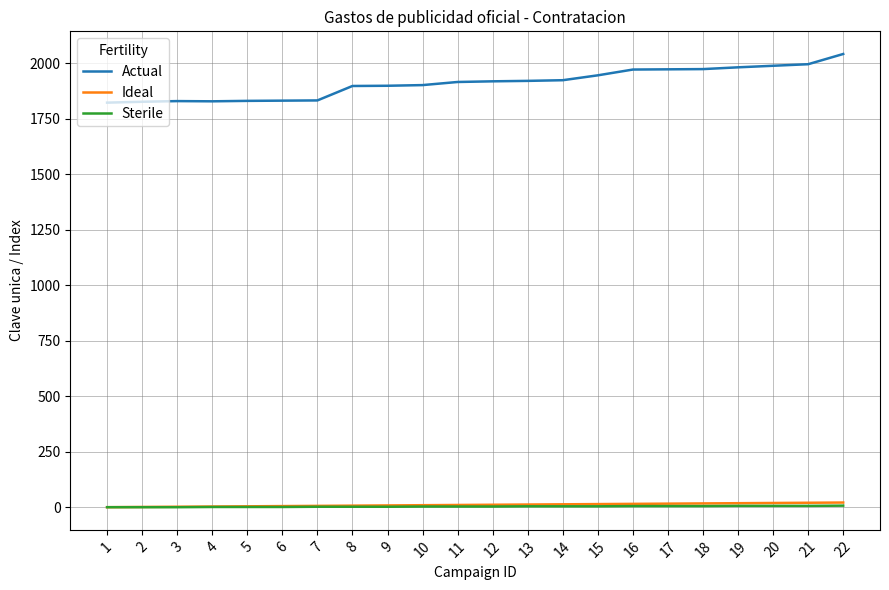

At which category does the chart reach its peak across all series?

22